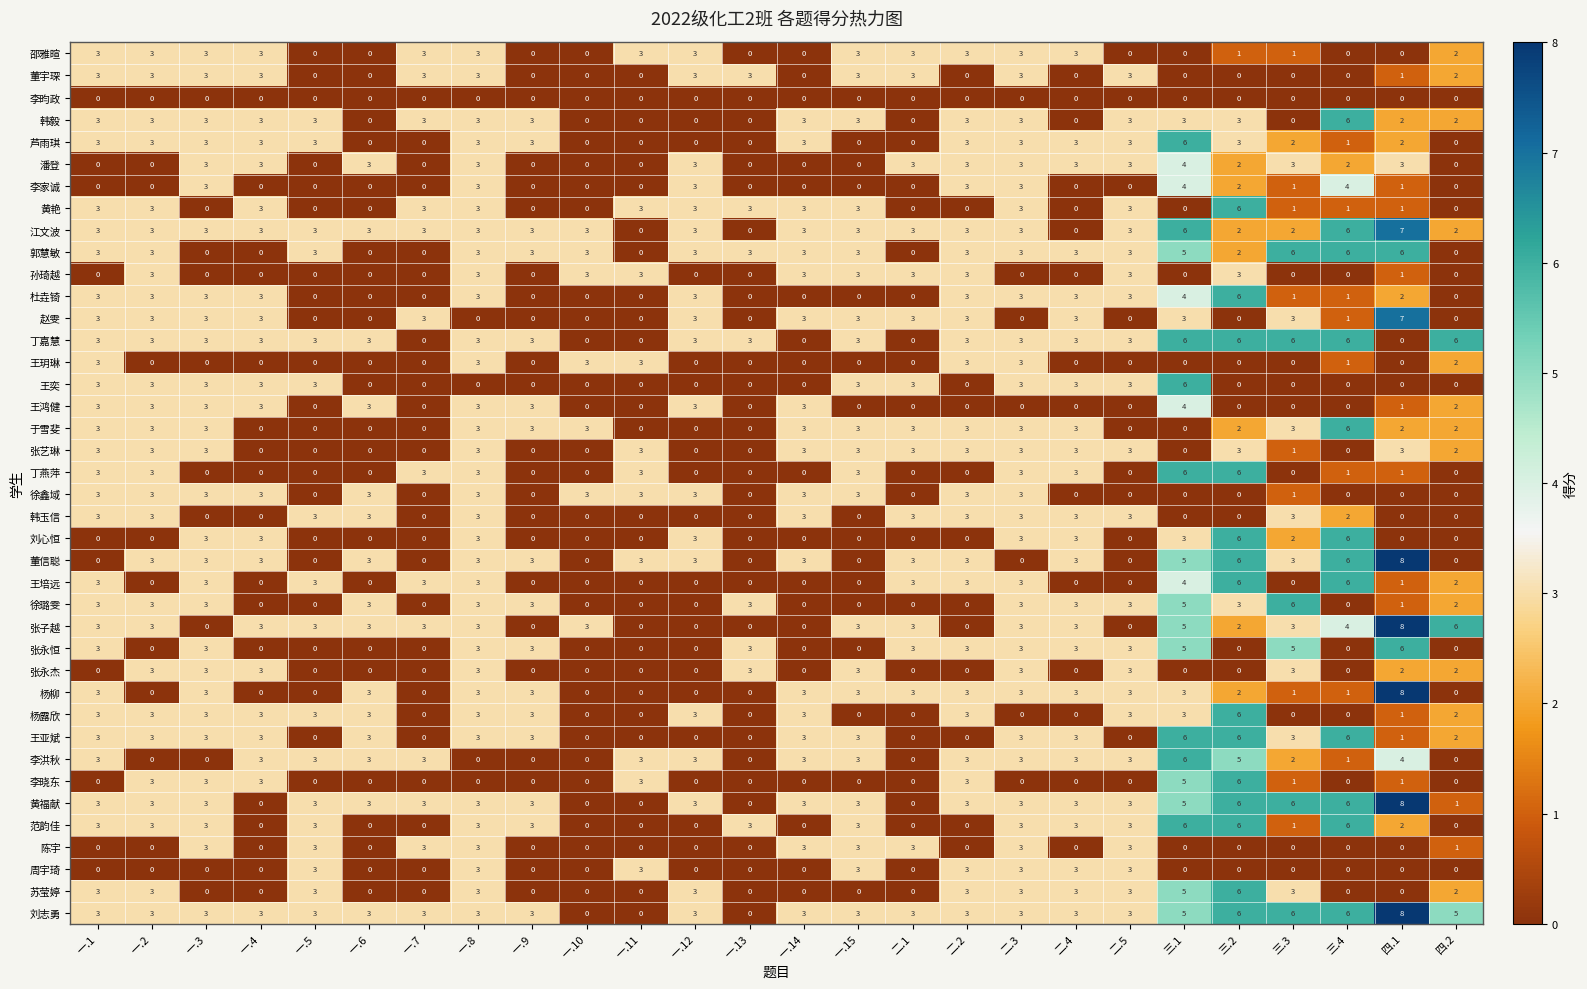

What is the sum of all 徐璐雯 values?

47